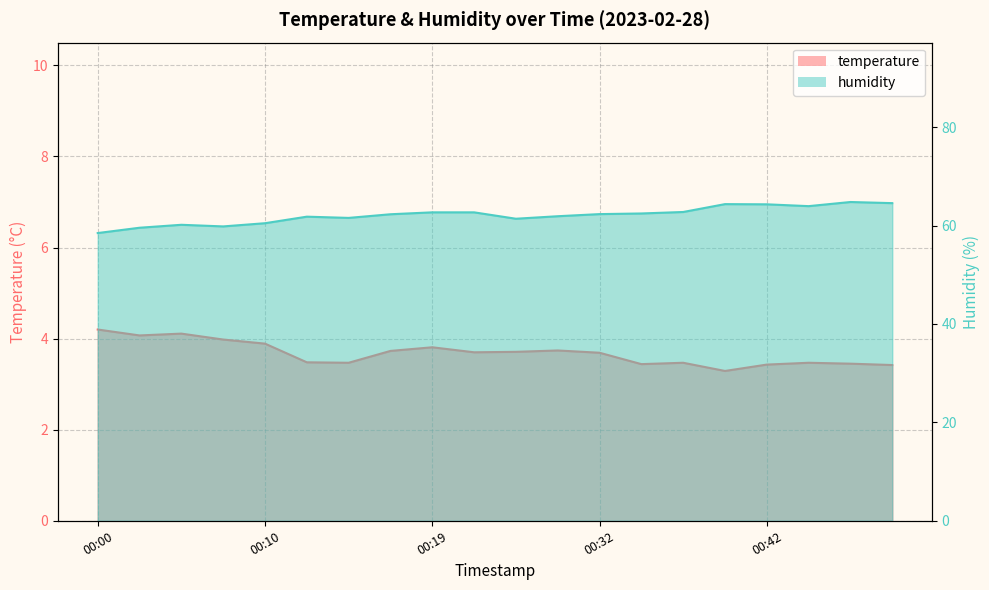

Rank the series by their average value, from lowest to highest.

temperature, humidity